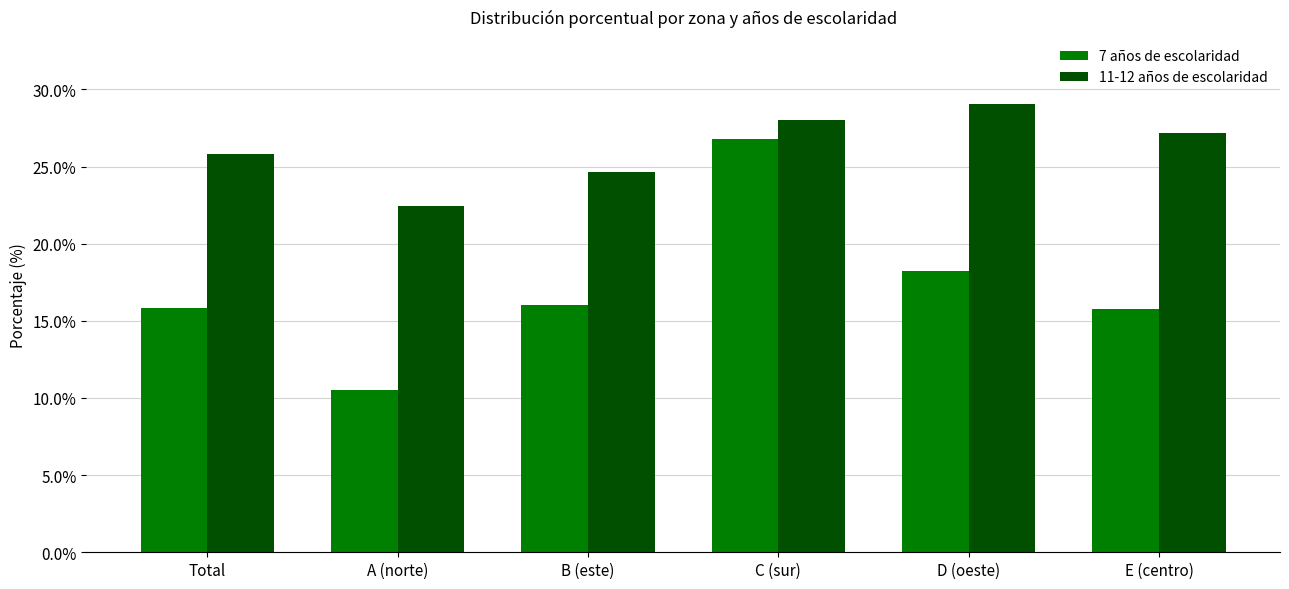

What is the difference between the 11-12 años de escolaridad values at D (oeste) and Total?

3.2